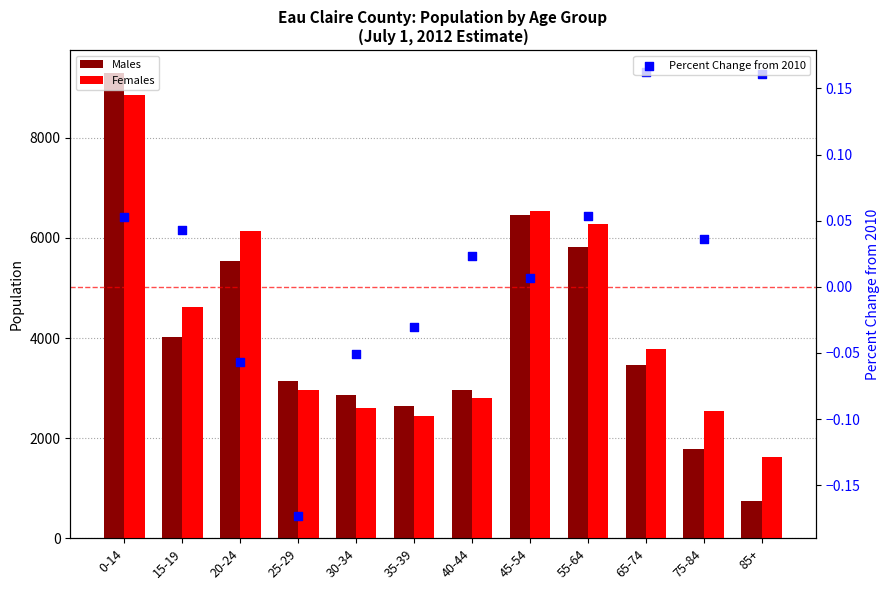

What are all the series names shown in the legend?

Males, Females, Percent Change from 2010